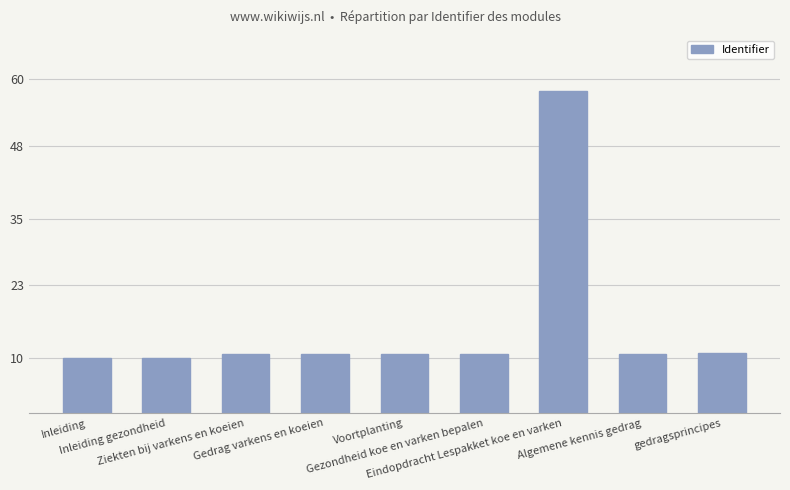

Reading right to left, list all the values displayed in this chart.

gedragsprincipes=10.7	Algemene kennis gedrag=10.7	Eindopdracht Lespakket koe en varken=58.0	Gezondheid koe en varken bepalen=10.7	Voortplanting=10.7	Gedrag varkens en koeien=10.7	Ziekten bij varkens en koeien=10.7	Inleiding gezondheid=10.0	Inleiding=10.0